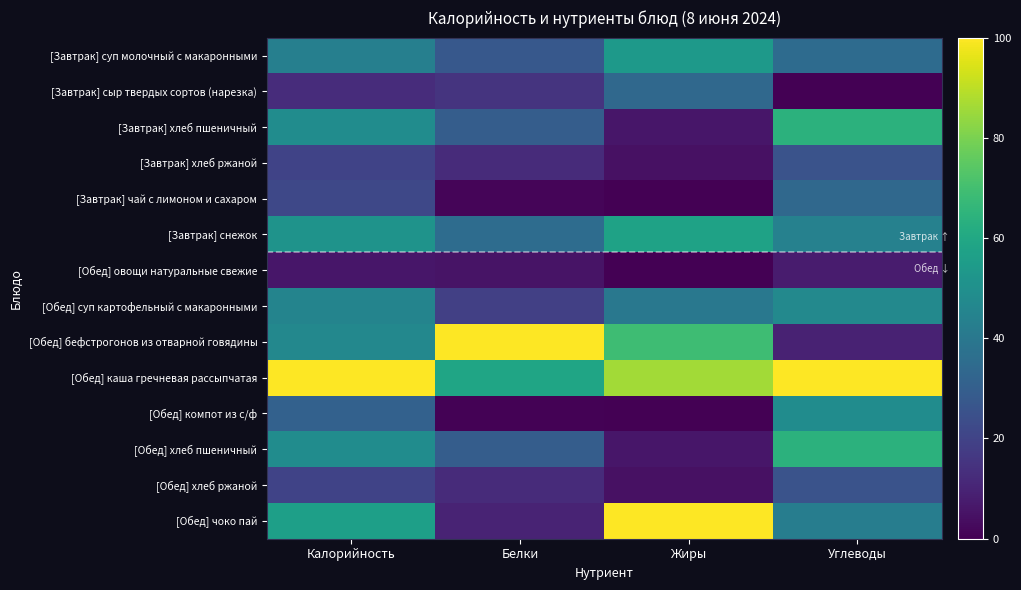

At which category does the chart reach its minimum across all series?

Углеводы